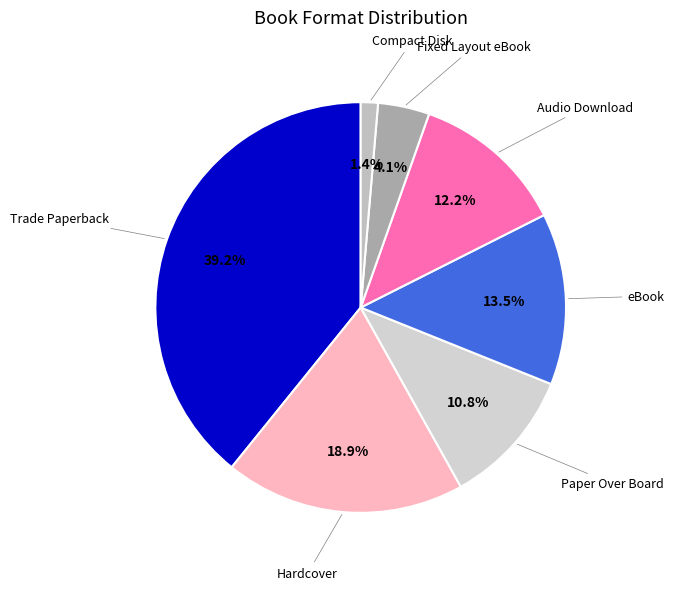

What percentage is NOT represented by Compact Disk?

98.6%